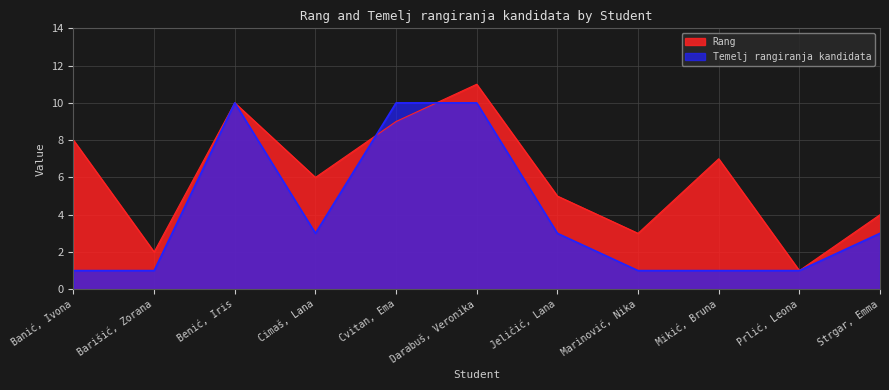

At which label does Temelj rangiranja kandidata first exceed 3?

Benić, Iris